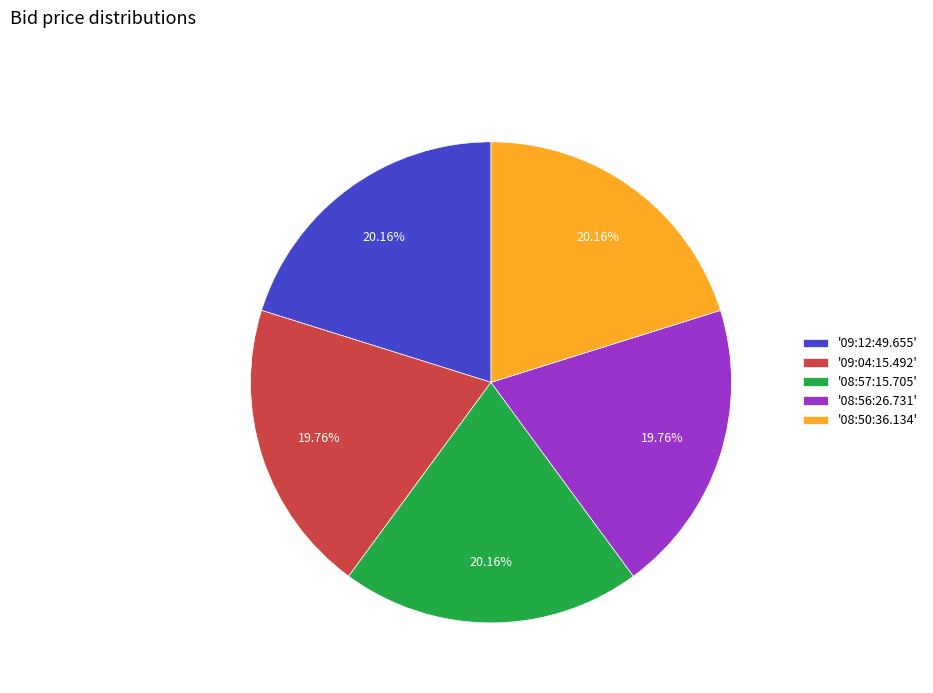

Do '09:12:49.655' and '09:04:15.492' together represent more than half of the pie?

No